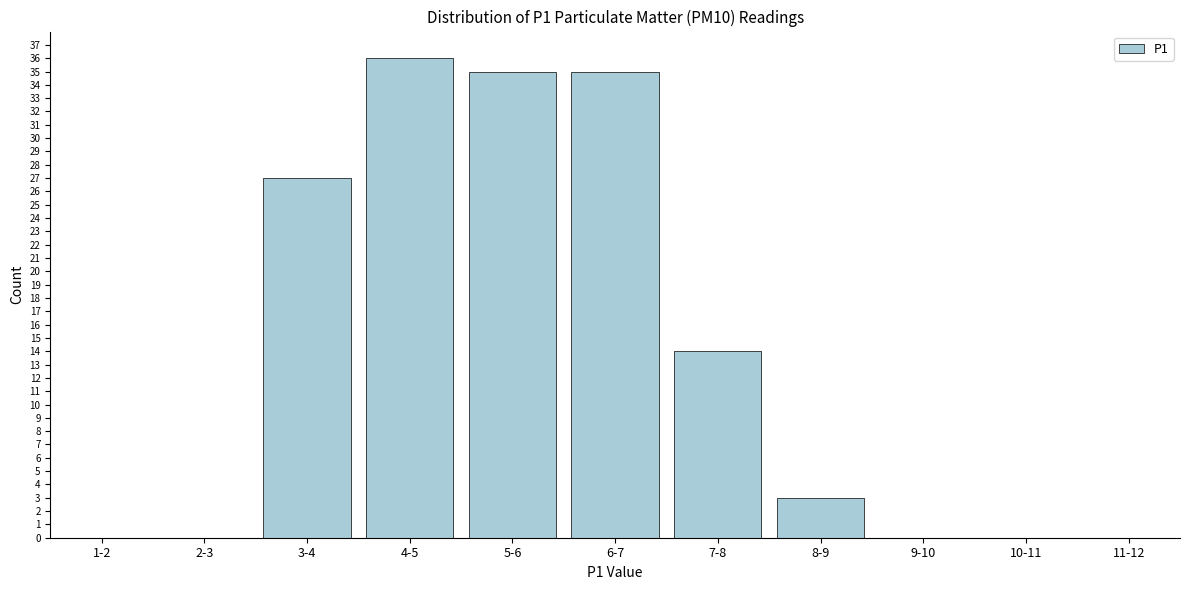

Reading left to right, what are all the values shown in this chart?

1-2=0	2-3=0	3-4=27	4-5=36	5-6=35	6-7=35	7-8=14	8-9=3	9-10=0	10-11=0	11-12=0